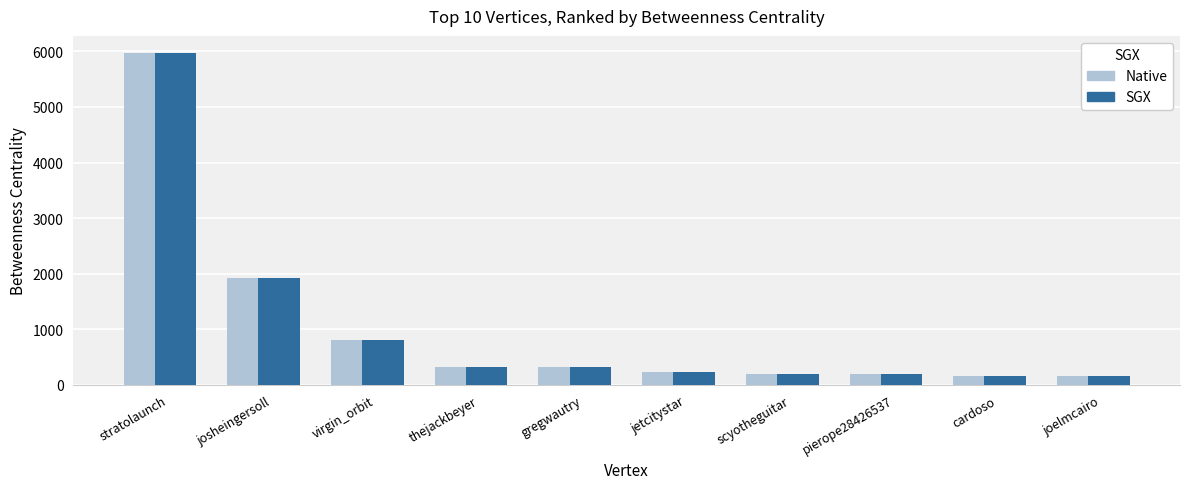

Does the chart contain stacked bars?

No